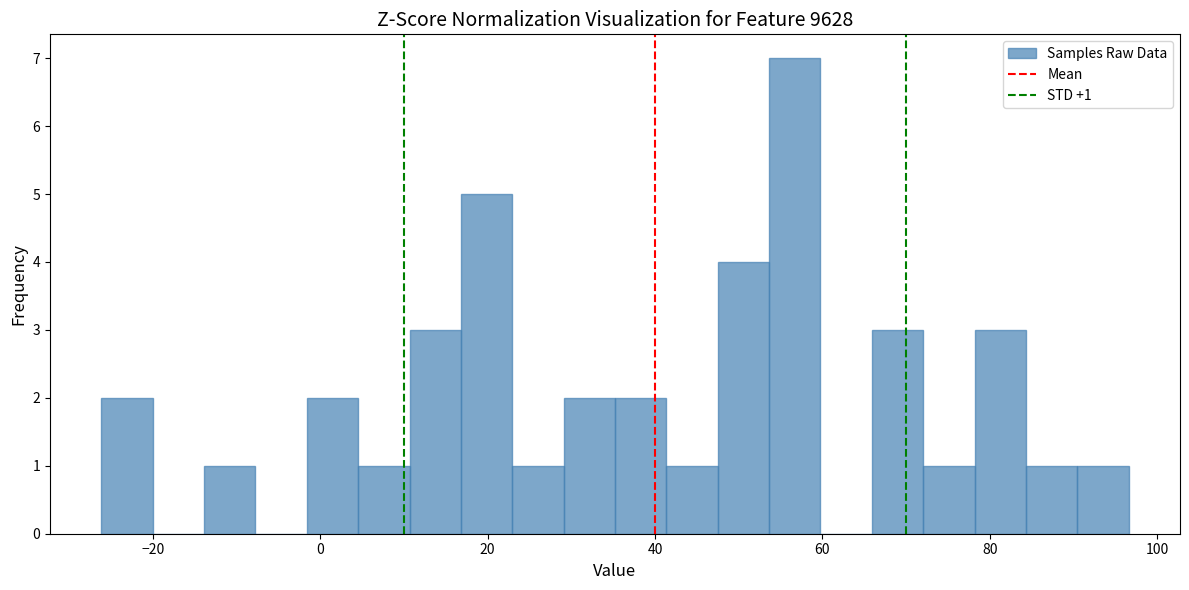

Around what value on the x-axis is the tallest bar? Give the approximate position of its centre, as read against the axis.

56